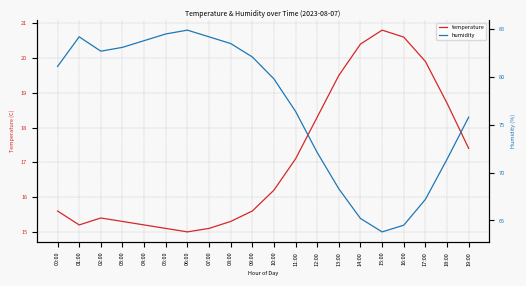

How many interior local peaks does the humidity series have?

2